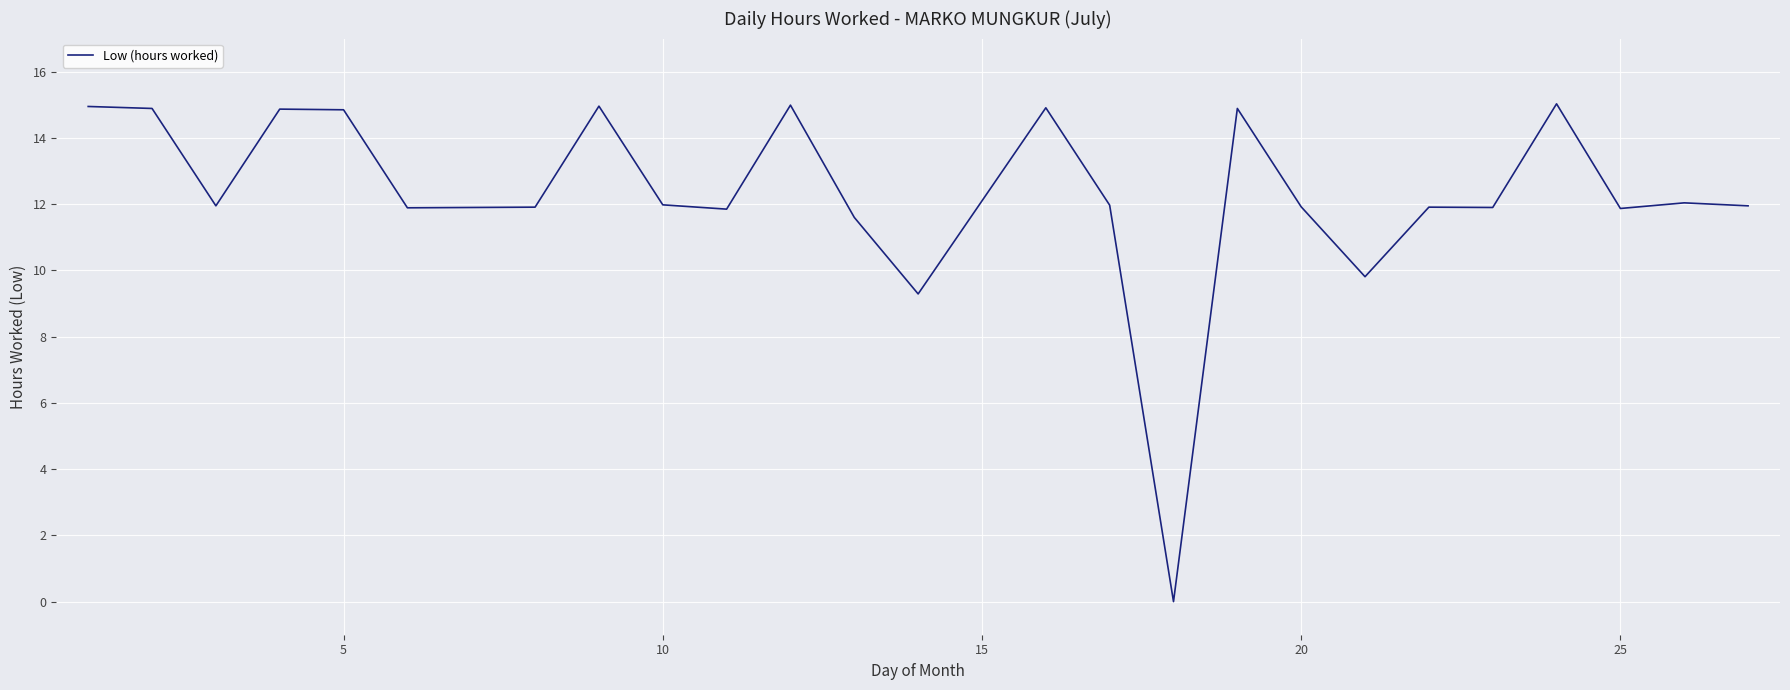

What is the maximum value shown in the chart?

15.0